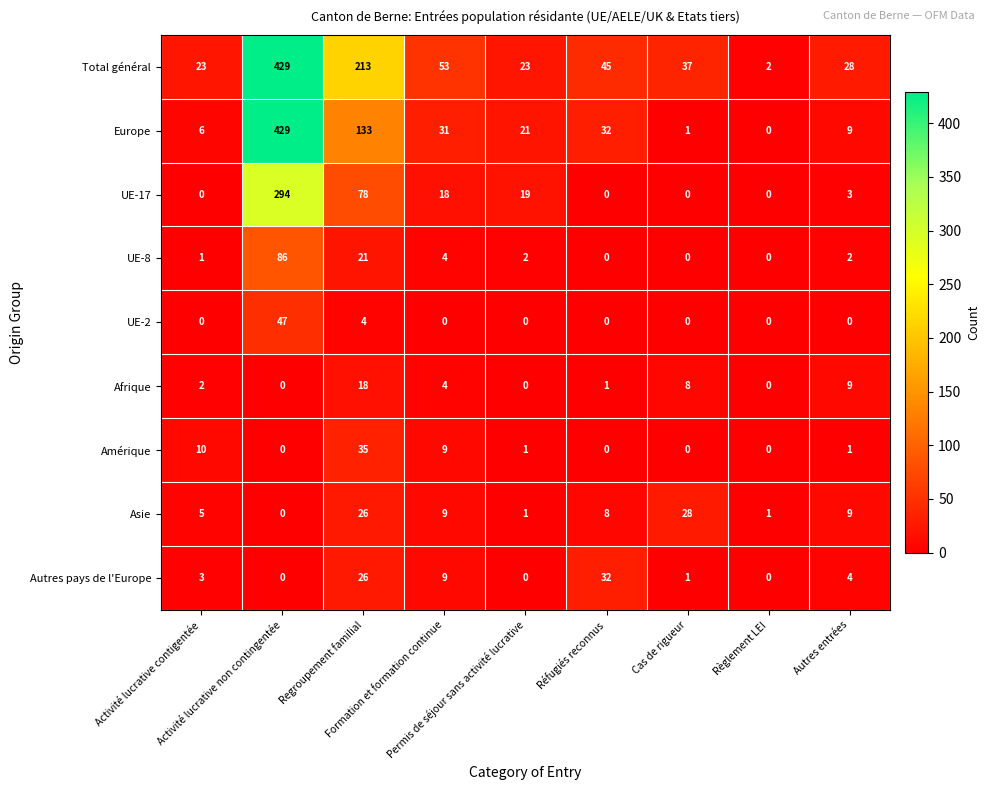

What is the total value across all series at Activité lucrative contigentée?

50